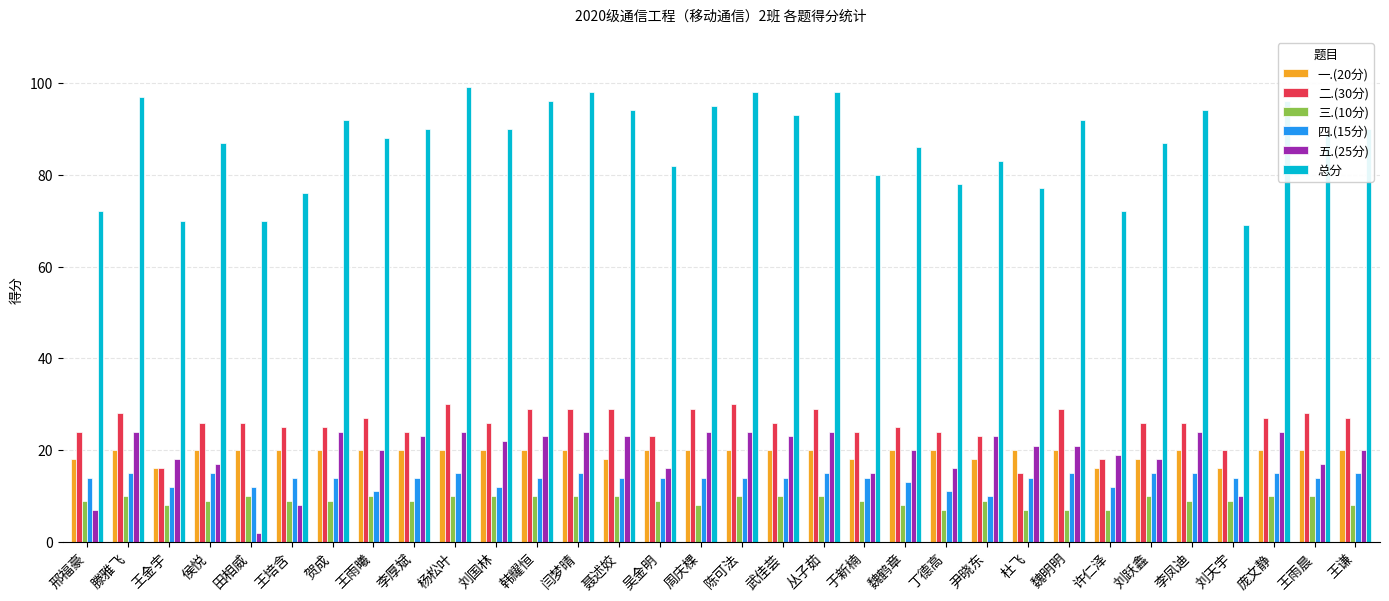

Reading left to right, extract all data points from this chart.

一.(20分): 邢福豪=18	滕雅飞=20	王金宇=16	侯悦=20	田相威=20	王培含=20	贺成=20	王雨曦=20	李厚斌=20	杨松叶=20	刘国林=20	韩耀恒=20	闫梦晴=20	聂述姣=18	吴金明=20	周庆棵=20	陈可法=20	武佳荟=20	丛子茹=20	于新楠=18	魏鹤章=20	丁德高=20	尹晓东=18	杜飞=20	魏明明=20	许仁泽=16	刘跃鑫=18	李凤迪=20	刘天宇=16	庞文静=20	王雨晨=20	王谦=20
二.(30分): 邢福豪=24	滕雅飞=28	王金宇=16	侯悦=26	田相威=26	王培含=25	贺成=25	王雨曦=27	李厚斌=24	杨松叶=30	刘国林=26	韩耀恒=29	闫梦晴=29	聂述姣=29	吴金明=23	周庆棵=29	陈可法=30	武佳荟=26	丛子茹=29	于新楠=24	魏鹤章=25	丁德高=24	尹晓东=23	杜飞=15	魏明明=29	许仁泽=18	刘跃鑫=26	李凤迪=26	刘天宇=20	庞文静=27	王雨晨=28	王谦=27
三.(10分): 邢福豪=9	滕雅飞=10	王金宇=8	侯悦=9	田相威=10	王培含=9	贺成=9	王雨曦=10	李厚斌=9	杨松叶=10	刘国林=10	韩耀恒=10	闫梦晴=10	聂述姣=10	吴金明=9	周庆棵=8	陈可法=10	武佳荟=10	丛子茹=10	于新楠=9	魏鹤章=8	丁德高=7	尹晓东=9	杜飞=7	魏明明=7	许仁泽=7	刘跃鑫=10	李凤迪=9	刘天宇=9	庞文静=10	王雨晨=10	王谦=8
四.(15分): 邢福豪=14	滕雅飞=15	王金宇=12	侯悦=15	田相威=12	王培含=14	贺成=14	王雨曦=11	李厚斌=14	杨松叶=15	刘国林=12	韩耀恒=14	闫梦晴=15	聂述姣=14	吴金明=14	周庆棵=14	陈可法=14	武佳荟=14	丛子茹=15	于新楠=14	魏鹤章=13	丁德高=11	尹晓东=10	杜飞=14	魏明明=15	许仁泽=12	刘跃鑫=15	李凤迪=15	刘天宇=14	庞文静=15	王雨晨=14	王谦=15
五.(25分): 邢福豪=7	滕雅飞=24	王金宇=18	侯悦=17	田相威=2	王培含=8	贺成=24	王雨曦=20	李厚斌=23	杨松叶=24	刘国林=22	韩耀恒=23	闫梦晴=24	聂述姣=23	吴金明=16	周庆棵=24	陈可法=24	武佳荟=23	丛子茹=24	于新楠=15	魏鹤章=20	丁德高=16	尹晓东=23	杜飞=21	魏明明=21	许仁泽=19	刘跃鑫=18	李凤迪=24	刘天宇=10	庞文静=24	王雨晨=17	王谦=20
总分: 邢福豪=72	滕雅飞=97	王金宇=70	侯悦=87	田相威=70	王培含=76	贺成=92	王雨曦=88	李厚斌=90	杨松叶=99	刘国林=90	韩耀恒=96	闫梦晴=98	聂述姣=94	吴金明=82	周庆棵=95	陈可法=98	武佳荟=93	丛子茹=98	于新楠=80	魏鹤章=86	丁德高=78	尹晓东=83	杜飞=77	魏明明=92	许仁泽=72	刘跃鑫=87	李凤迪=94	刘天宇=69	庞文静=96	王雨晨=89	王谦=90